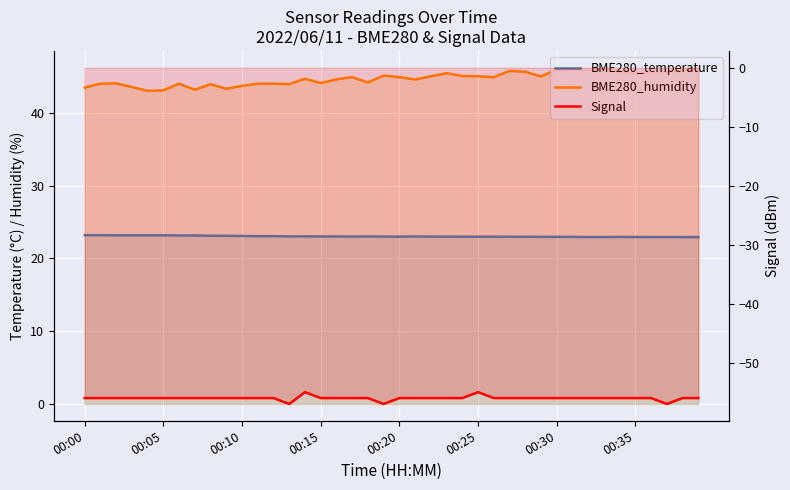

In Signal, how many points are lower than both neighbors (excluding endpoints)?

3